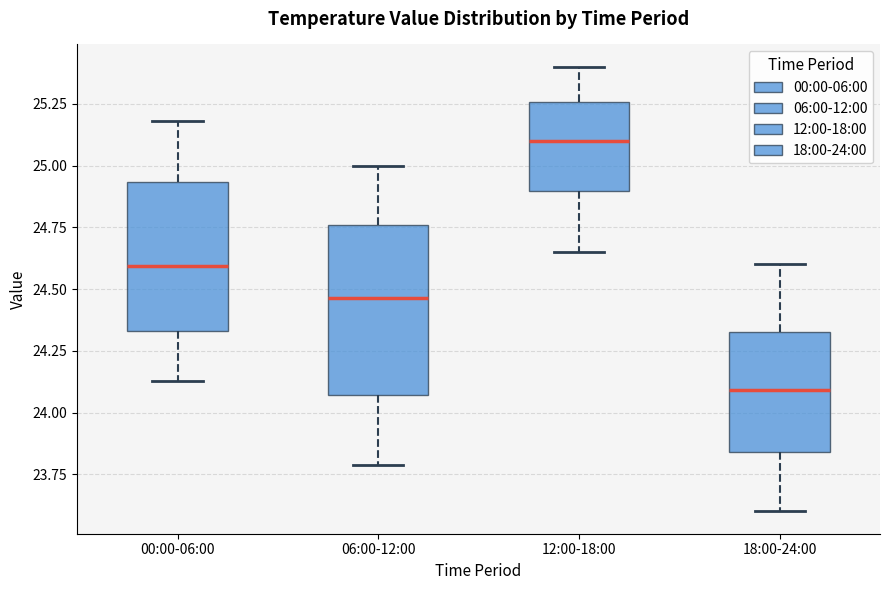

Comparing the boxes themselves (not the whiskers), which one is the tallest?

06:00-12:00